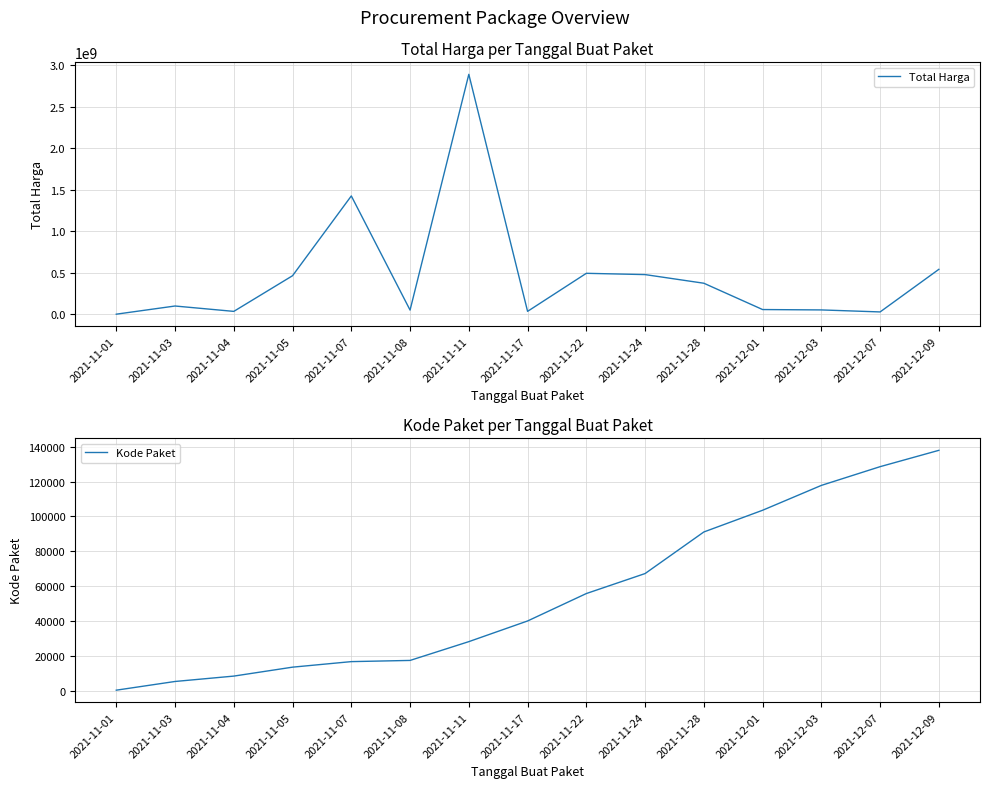

At 2021-12-09, list the series in order from largest to smallest.

Total Harga, Kode Paket